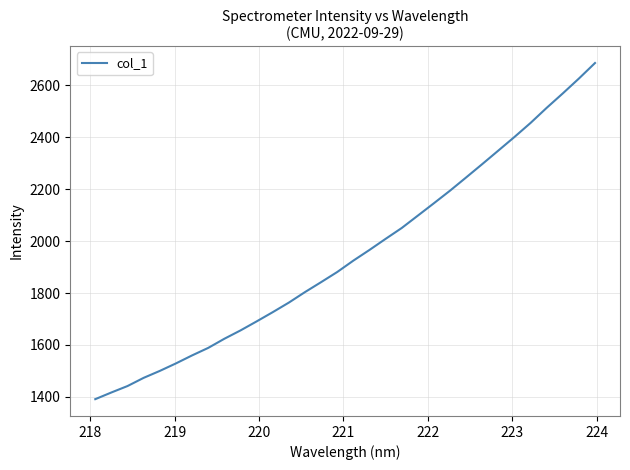

What is the difference between the second highest and minimum values?

1235.0